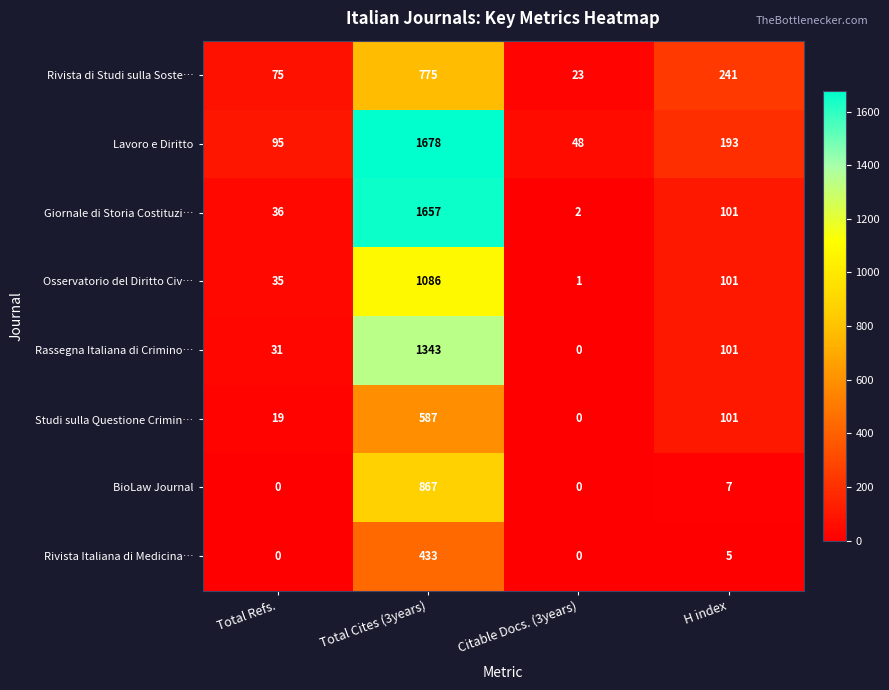

Count the number of categories in the chart.

4